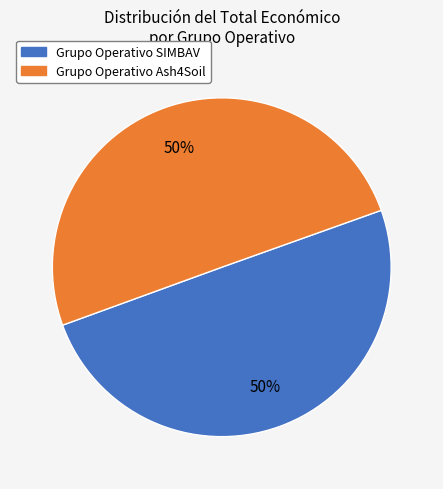

The Grupo Operativo SIMBAV slice represents 55% of the pie. True or false?

False